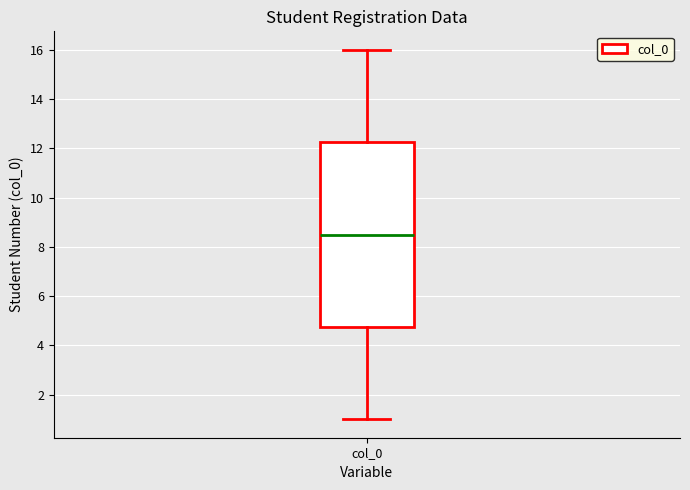

Where does the lower whisker of the box for col_0 end on the y-axis? The values are not printed on the chart, so give them approximately, as read against the axis.

1.0